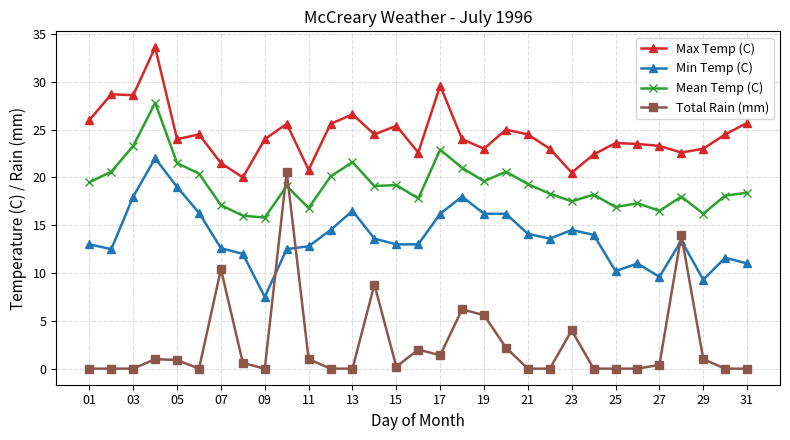

How many distinct data groups are displayed?

4